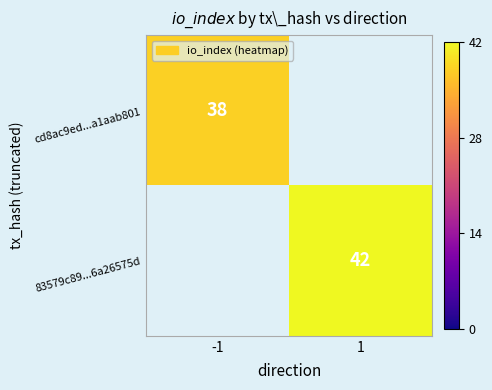

Is it true that cd8ac9ed...a1aab801 equals 50 at -1?

False